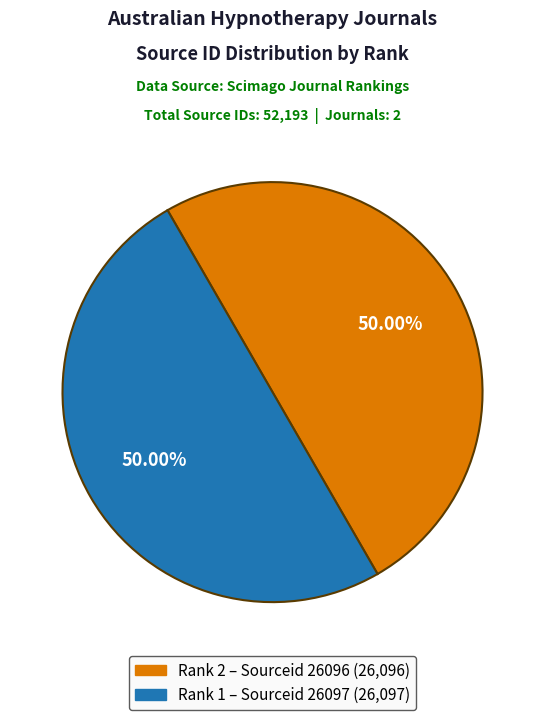

Count the number of slices in the pie.

2